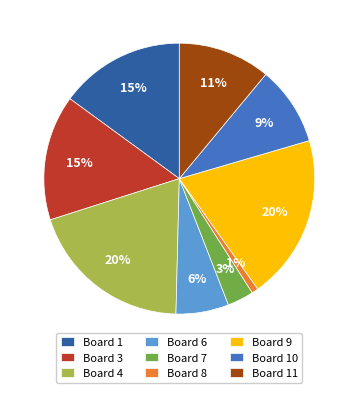

Count the number of slices in the pie.

9